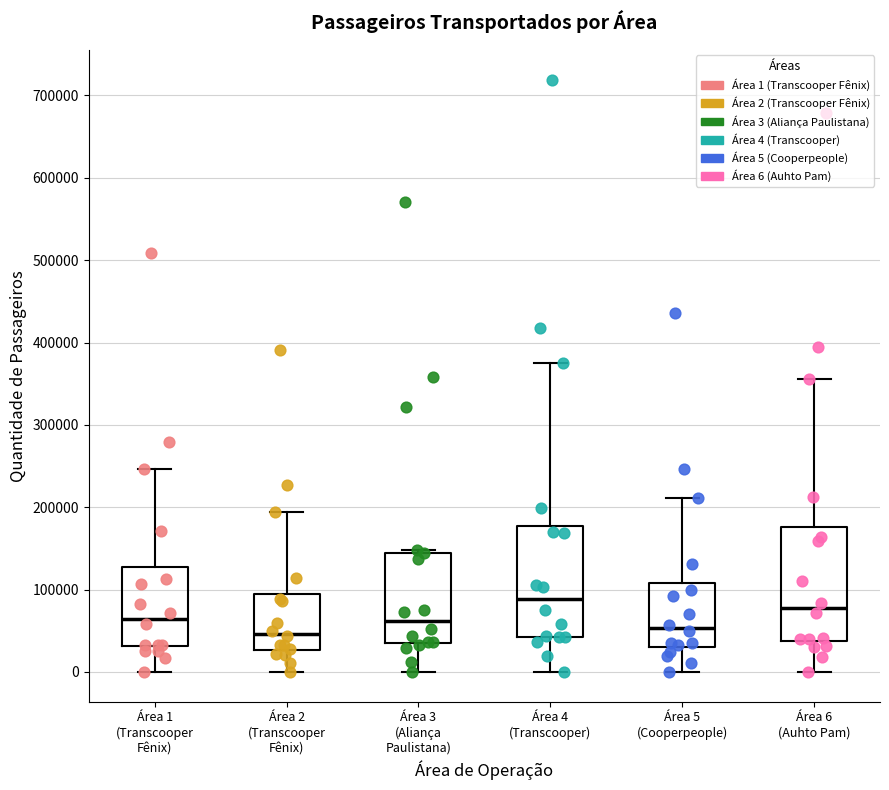

Reading left to right, transcribe this box plot: for each box, give where its median line is, the range the box spans, and where its two whiskers end, as read against the y-axis. The values are not printed on the chart, so give them approximately, as read against the axis.

Área 1 (Transcooper Fênix): median 60000, box 30000 to 130000, whiskers 0 to 250000
Área 2 (Transcooper Fênix): median 50000, box 30000 to 90000, whiskers 0 to 190000
Área 3 (Aliança Paulistana): median 60000, box 40000 to 140000, whiskers 0 to 150000
Área 4 (Transcooper): median 90000, box 40000 to 180000, whiskers 0 to 380000
Área 5 (Cooperpeople): median 50000, box 30000 to 110000, whiskers 0 to 210000
Área 6 (Auhto Pam): median 80000, box 40000 to 180000, whiskers 0 to 360000